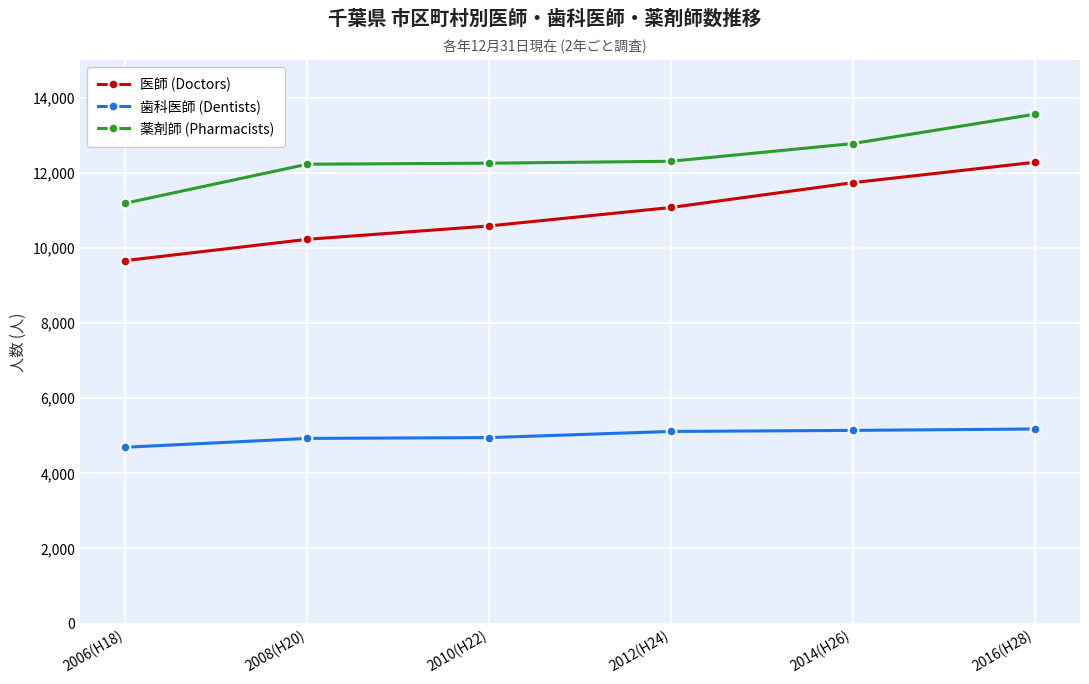

True or false: 歯科医師 (Dentists) and 医師 (Doctors) cross at least once.

False